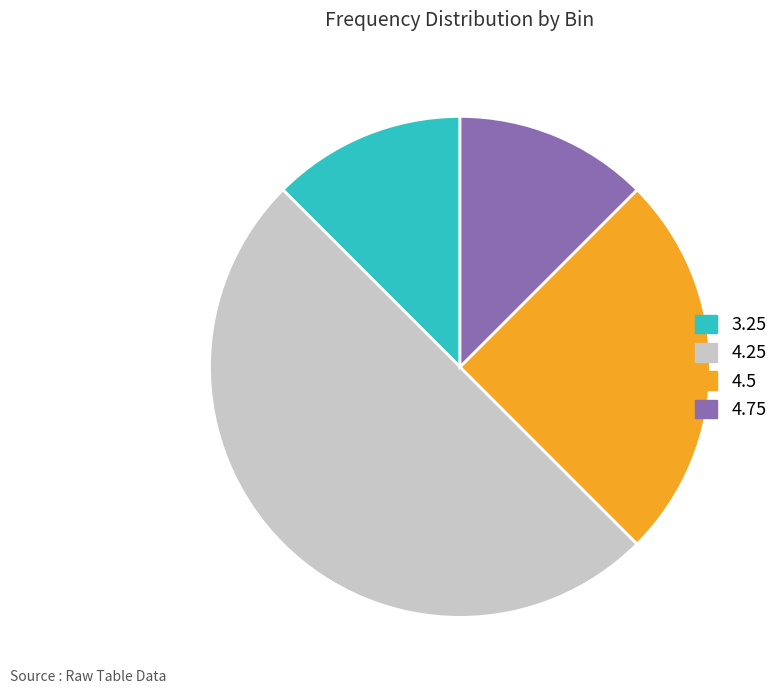

How many segments does this pie chart have?

4